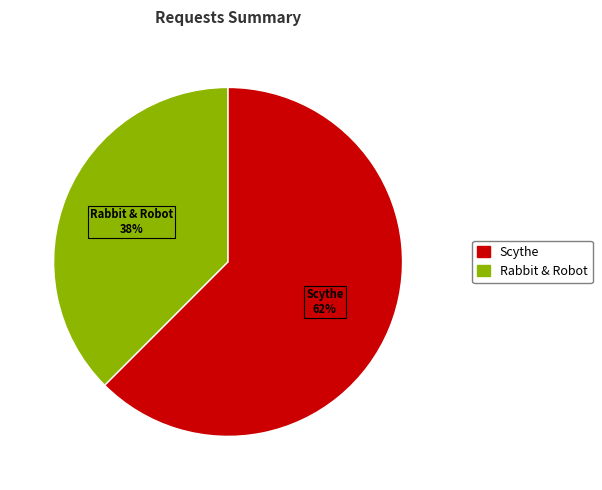

Is there any slice that represents more than half of the pie?

Yes